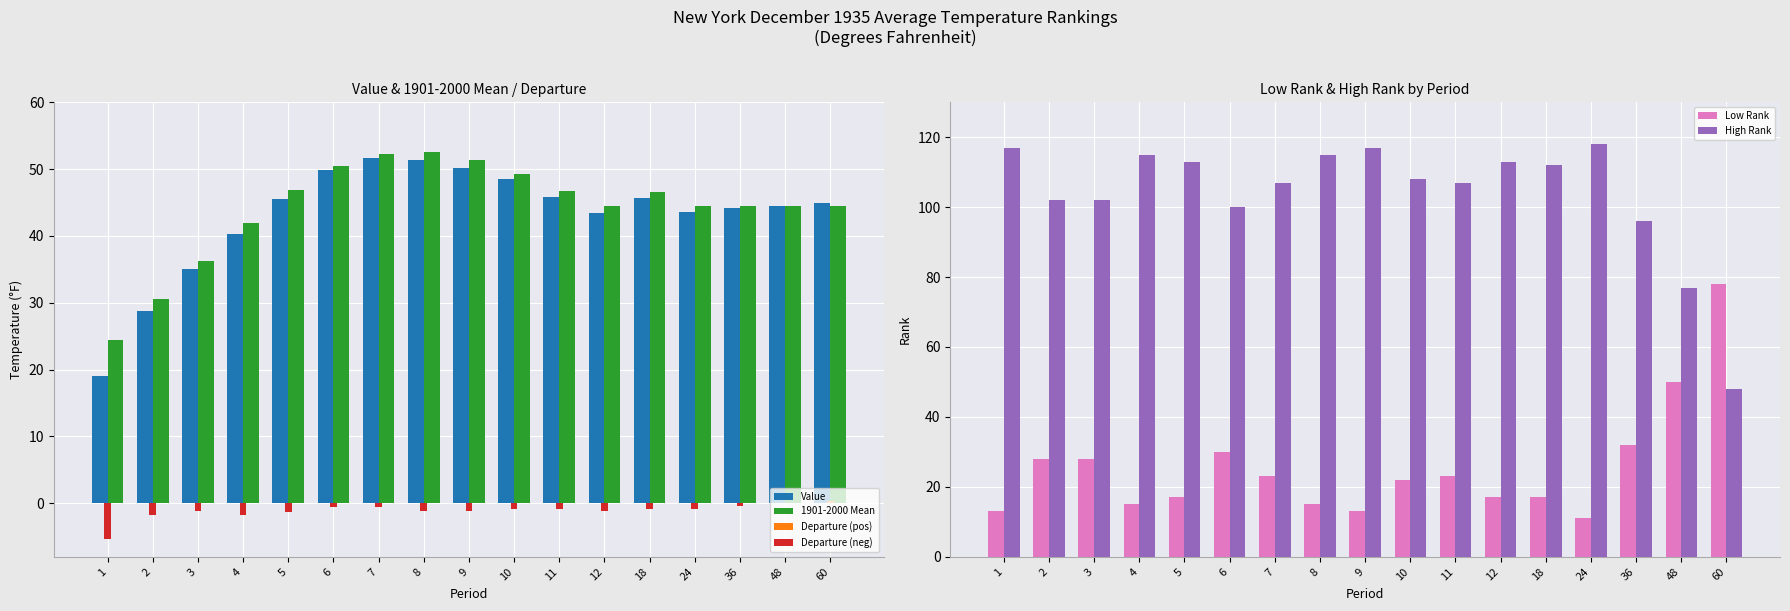

Reading left to right, list all the values displayed in this chart.

Value: 19.1	28.7	35.1	40.3	45.5	49.8	51.6	51.4	50.2	48.5	45.8	43.4	45.7	43.6	44.1	44.5	44.9
1901-2000 Mean: 24.5	30.5	36.3	42.0	46.8	50.4	52.2	52.5	51.4	49.3	46.7	44.5	46.5	44.5	44.5	44.5	44.5
Departure (pos): 0.0	0.0	0.0	0.0	0.0	0.0	0.0	0.0	0.0	0.0	0.0	0.0	0.0	0.0	0.0	0.0	0.4
Departure (neg): -5.4	-1.8	-1.2	-1.7	-1.3	-0.6	-0.6	-1.1	-1.2	-0.8	-0.9	-1.1	-0.8	-0.9	-0.4	0.0	0.0
Low Rank: 13.0	28.0	28.0	15.0	17.0	30.0	23.0	15.0	13.0	22.0	23.0	17.0	17.0	11.0	32.0	50.0	78.0
High Rank: 117.0	102.0	102.0	115.0	113.0	100.0	107.0	115.0	117.0	108.0	107.0	113.0	112.0	118.0	96.0	77.0	48.0